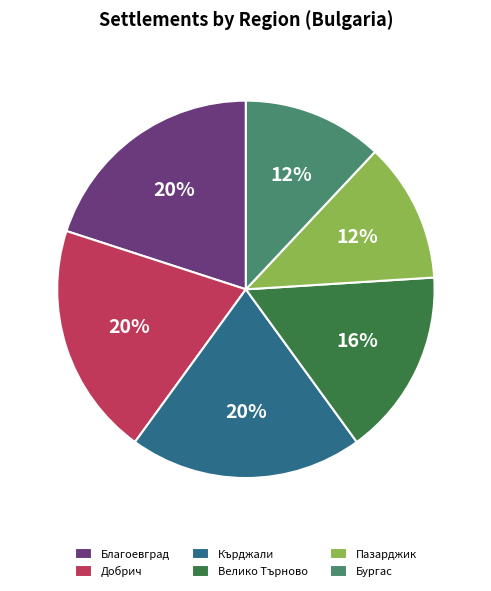

To the nearest percent, what percentage of the pie is Пазарджик?

12%